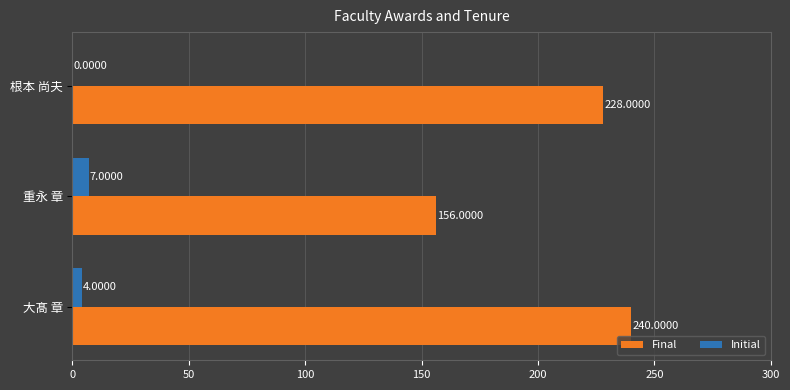

At which category does the chart reach its peak across all series?

大髙 章